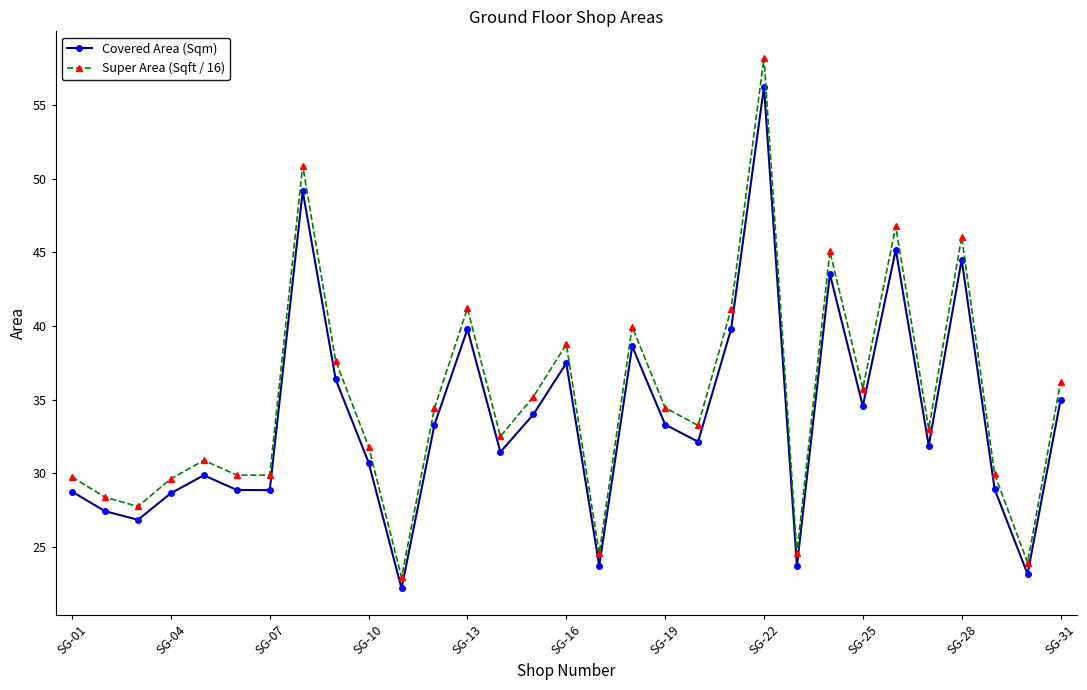

How many lines are shown in the chart?

2